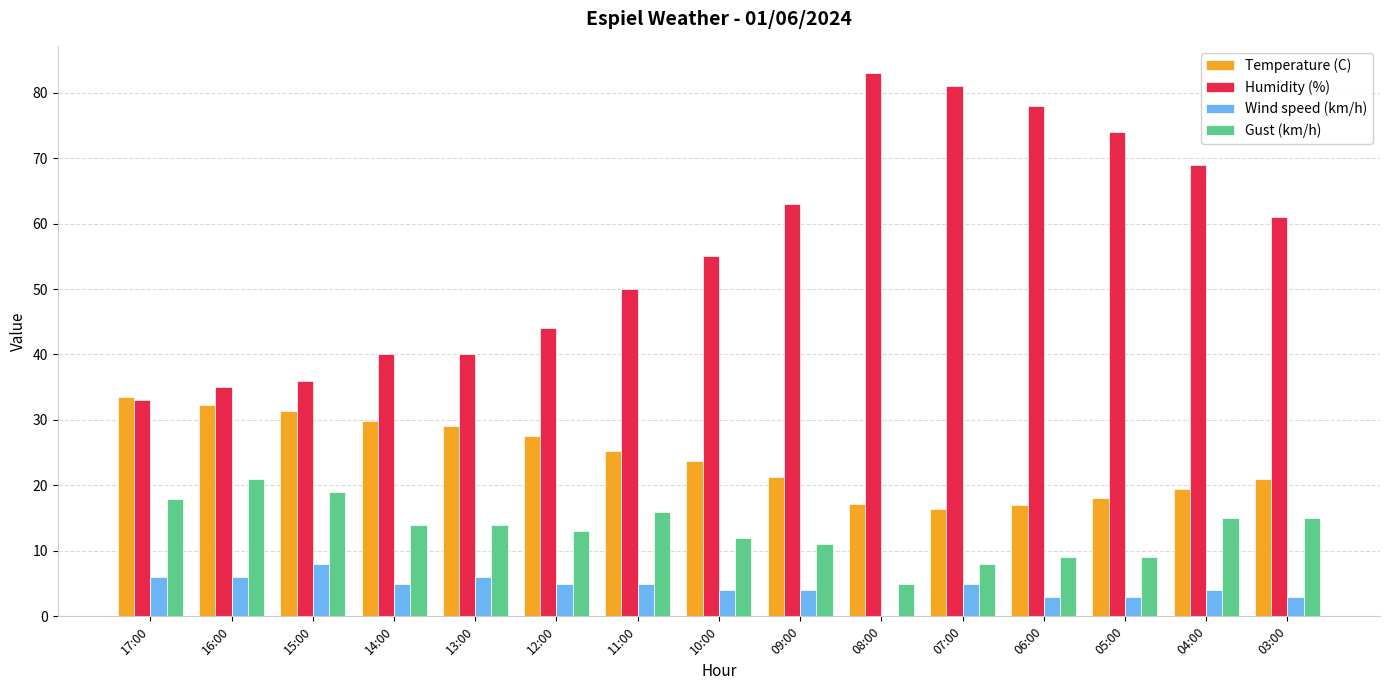

The Gust (km/h) series shows 12.7 at 05:00. True or false?

False